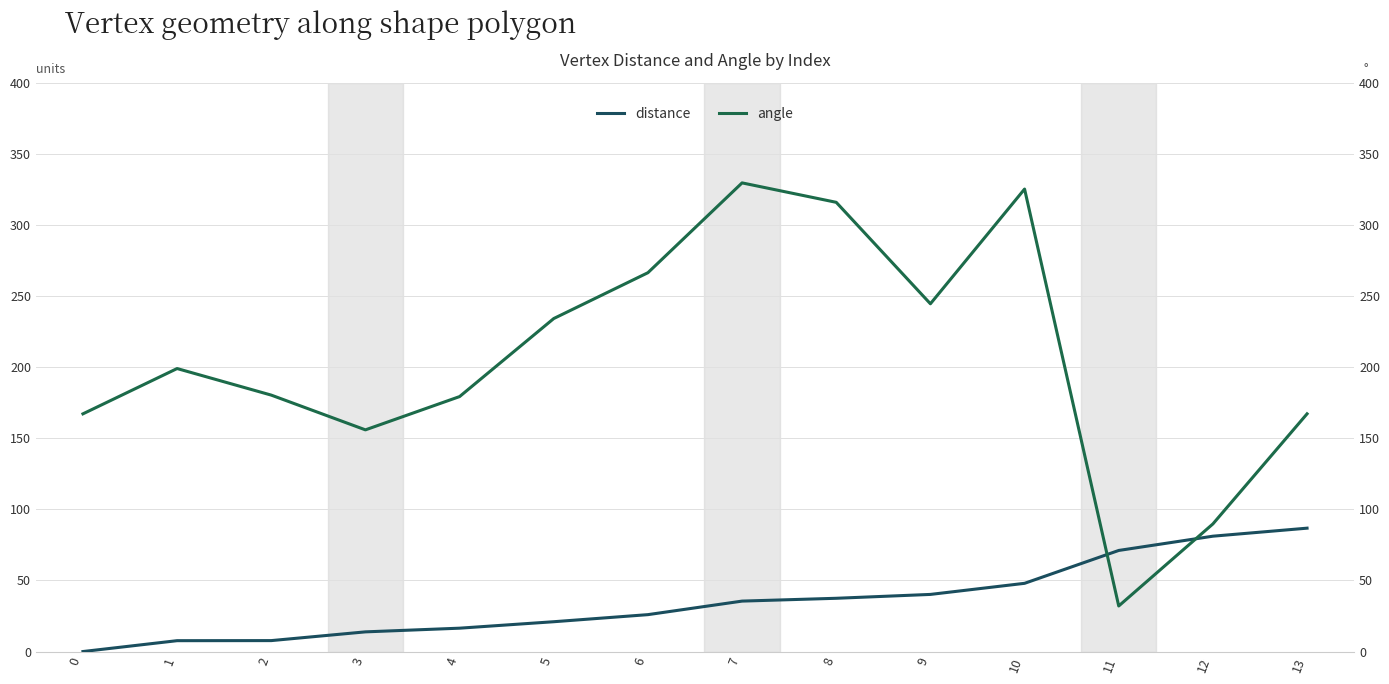

What is the value of the angle point at the 13th from the left?

89.7